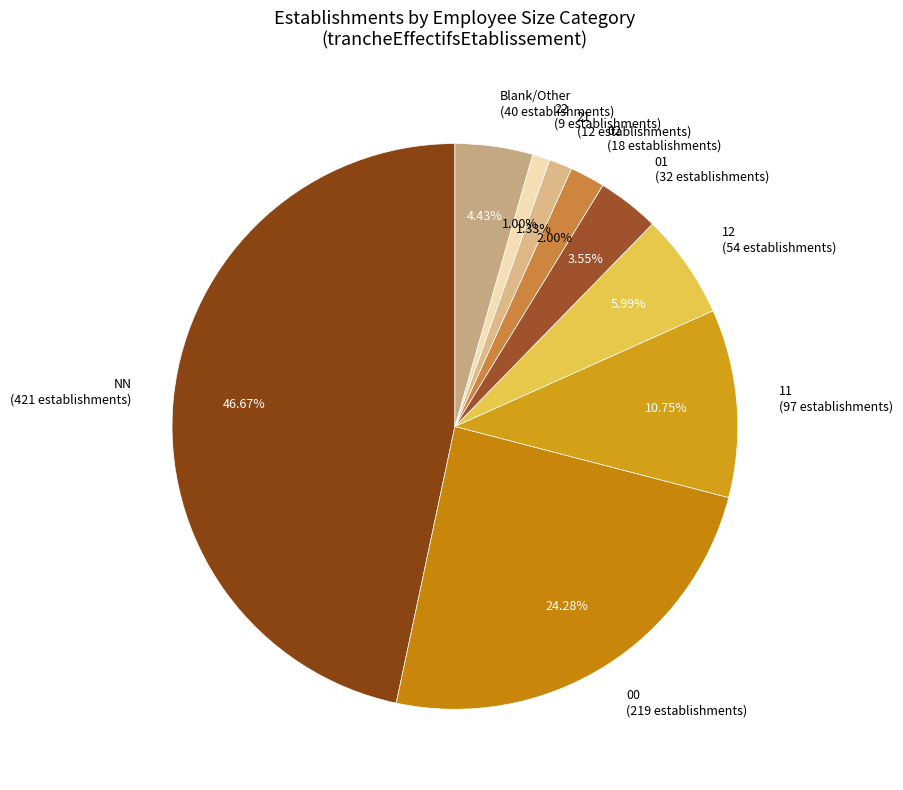

Is the sum of Blank/Other (40 establishments) and NN (421 establishments) greater than half?

Yes